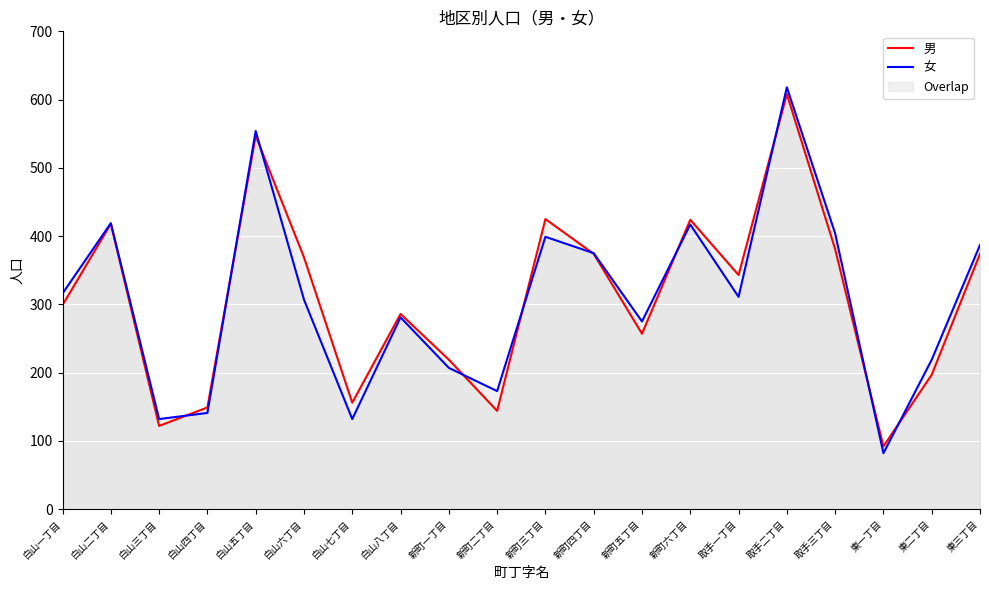

What is the maximum value for 女?

618